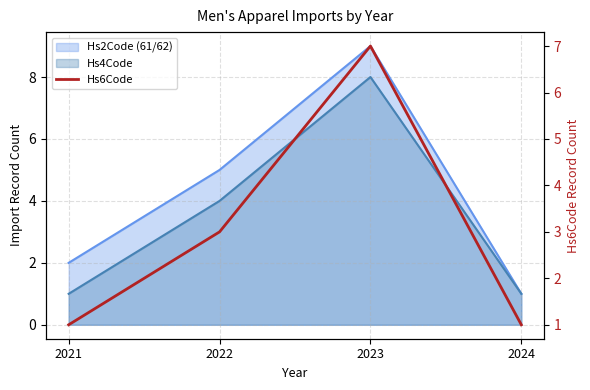

Between 2023 and 2021, which is larger?

2023